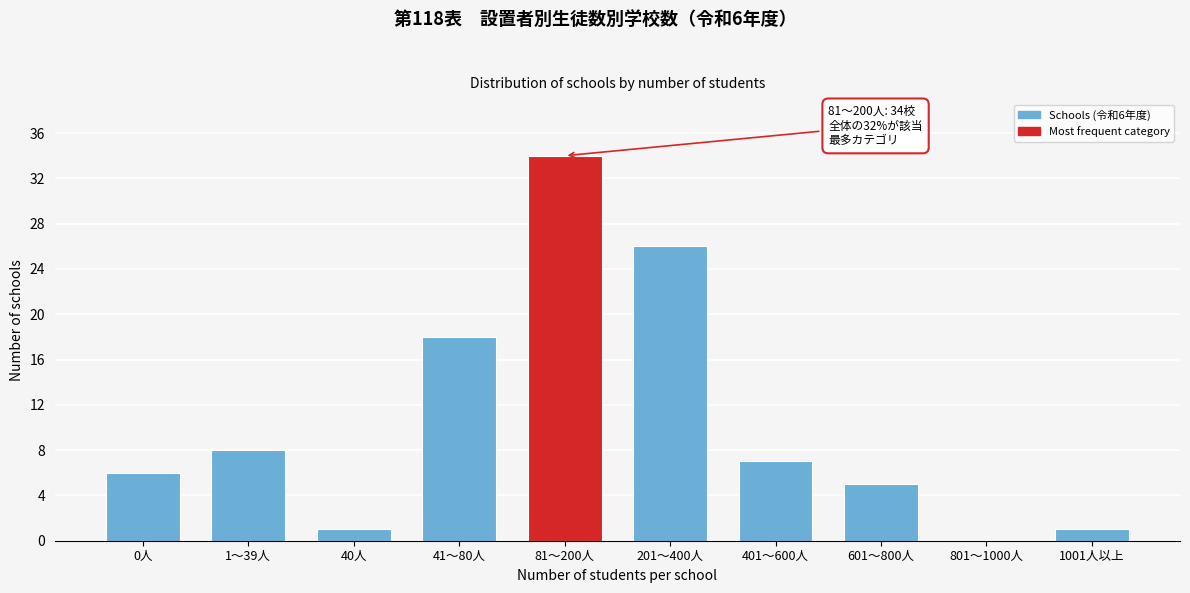

Reading right to left, list all the values displayed in this chart.

1001人以上=1	801～1000人=0	601～800人=5	401～600人=7	201～400人=26	81～200人=34	41～80人=18	40人=1	1～39人=8	0人=6